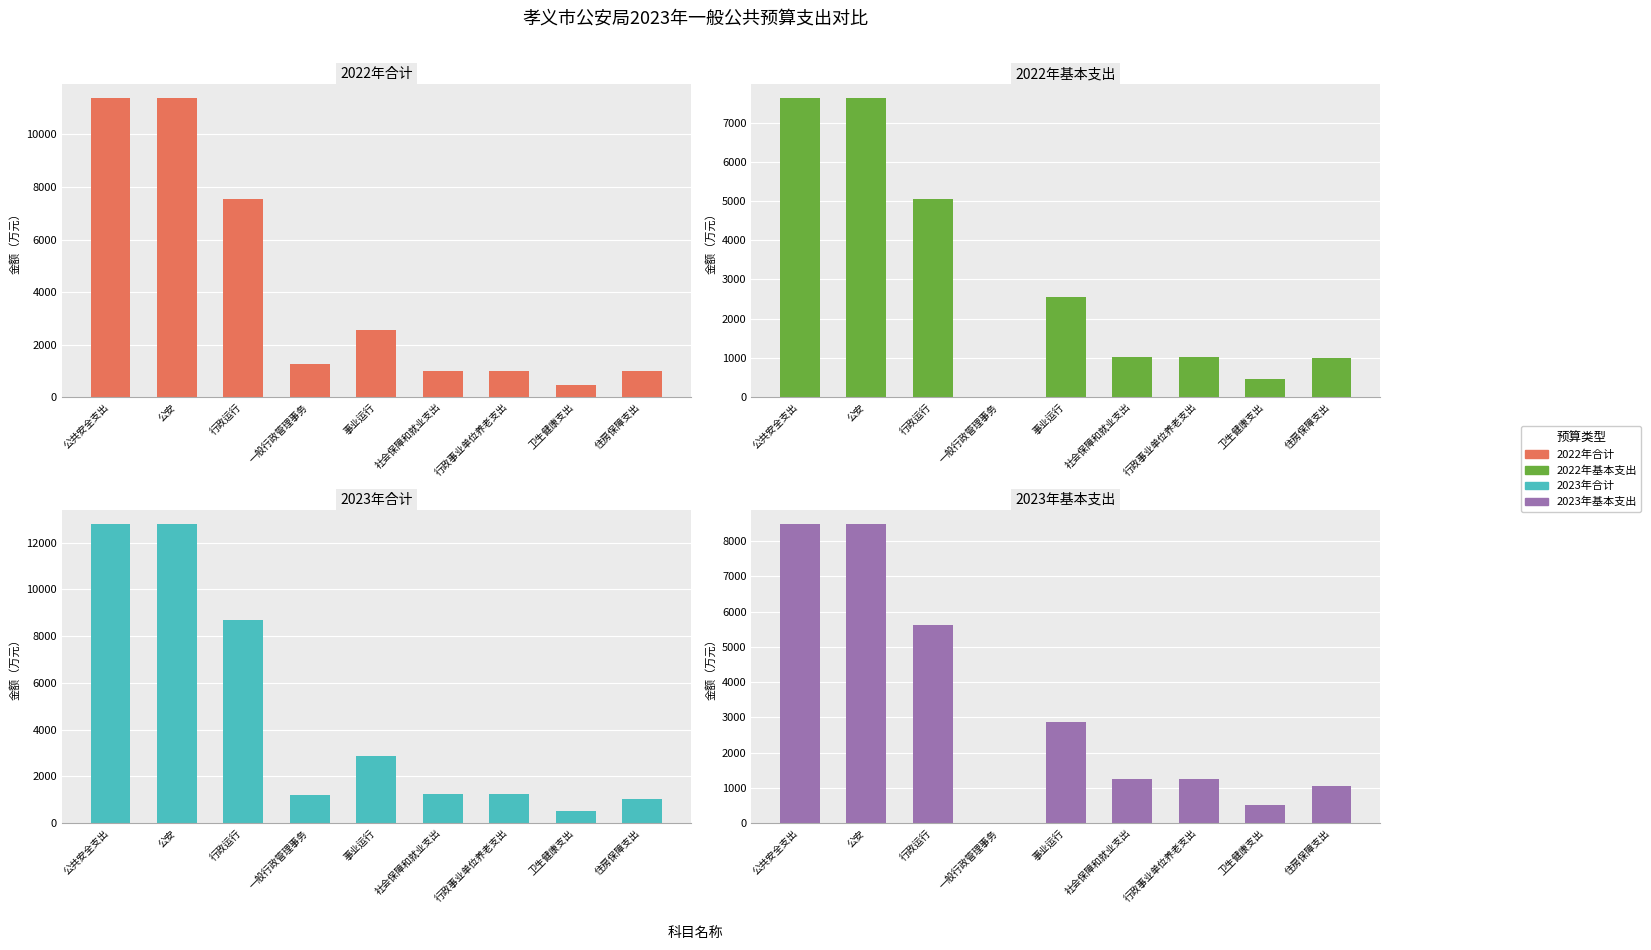

Between 公共安全支出 and 行政事业单位养老支出, which is larger?

公共安全支出